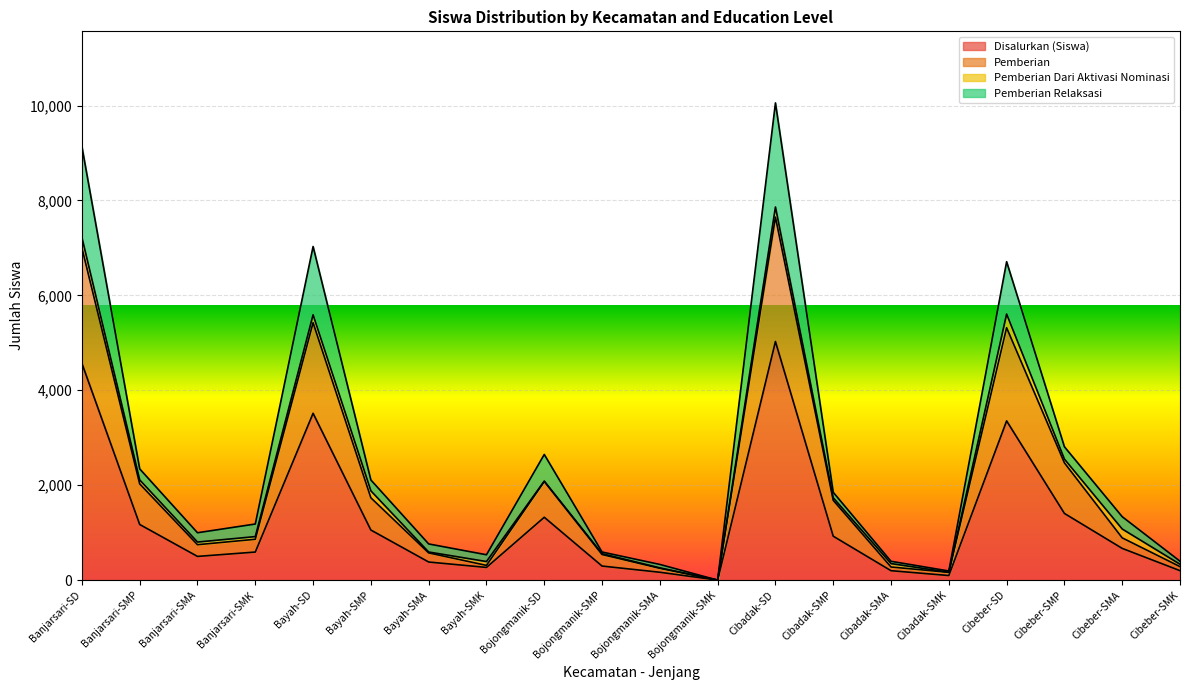

True or false: Disalurkan (Siswa) has a value of 0 at Bojongmanik-SMK.

True